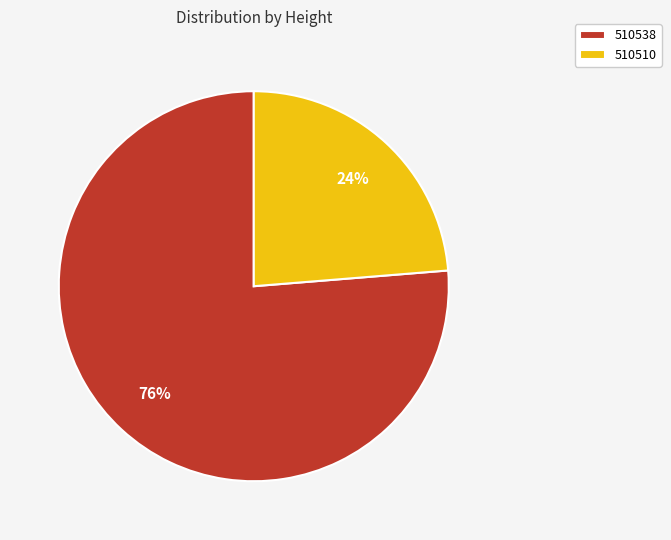

Which has a higher value, 510510 or 510538?

510538